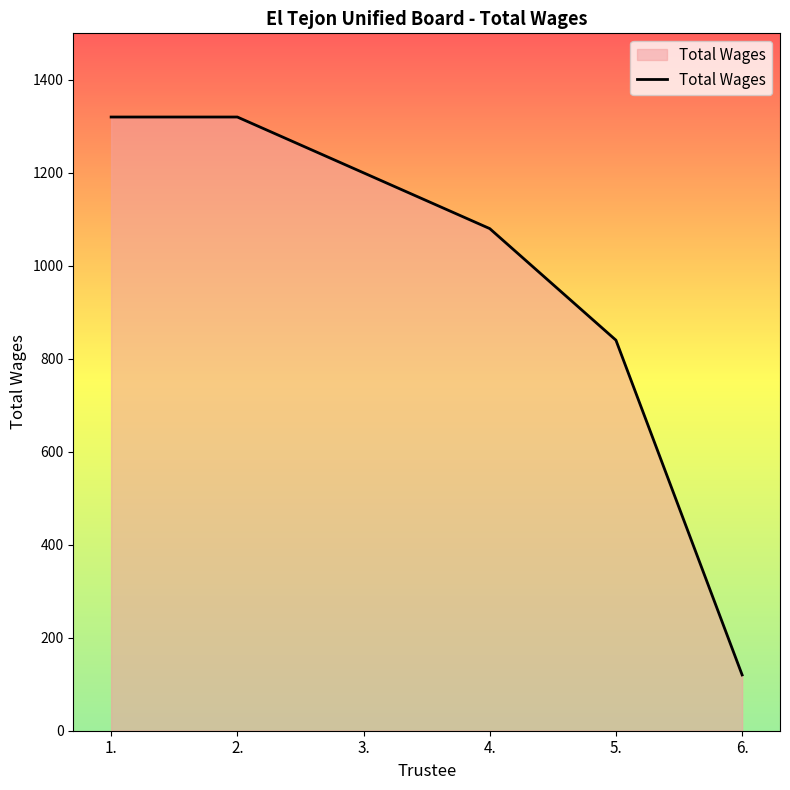

The value at 1. is 300. True or false?

False